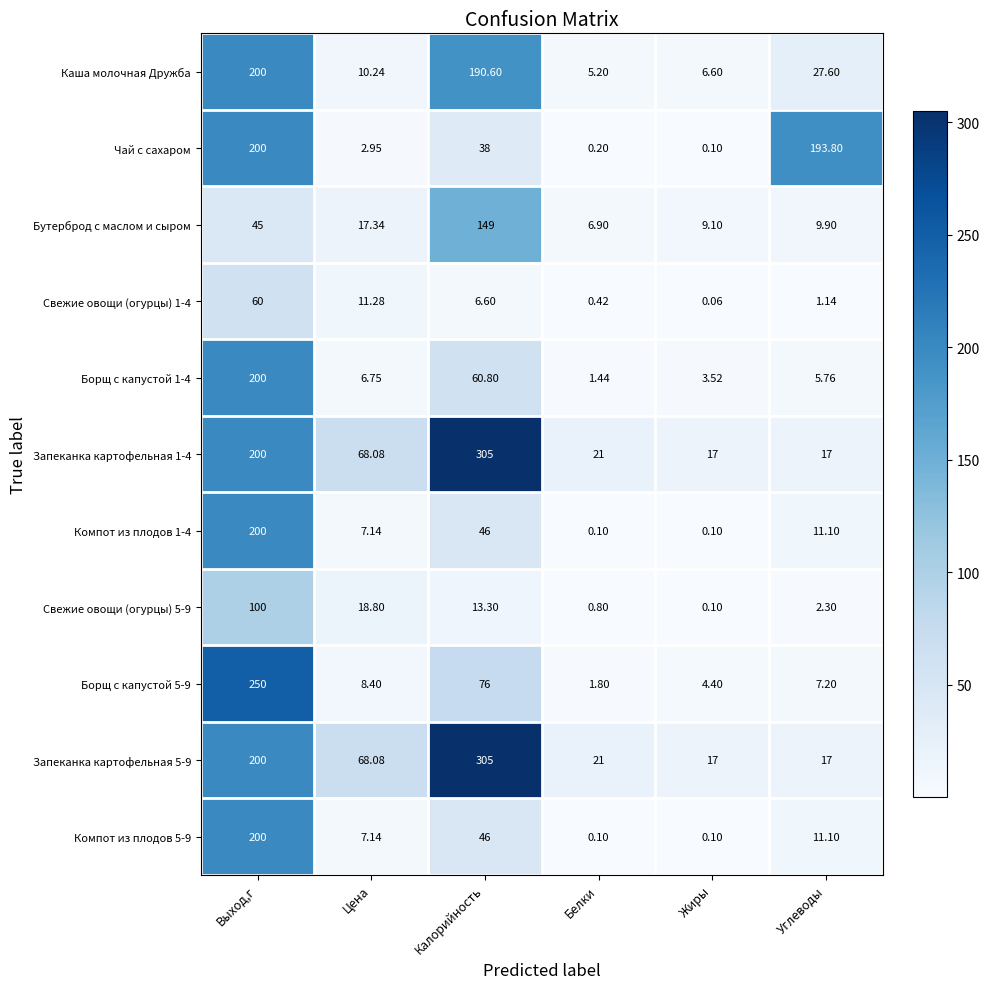

Which category has the highest value across all series?

Калорийность